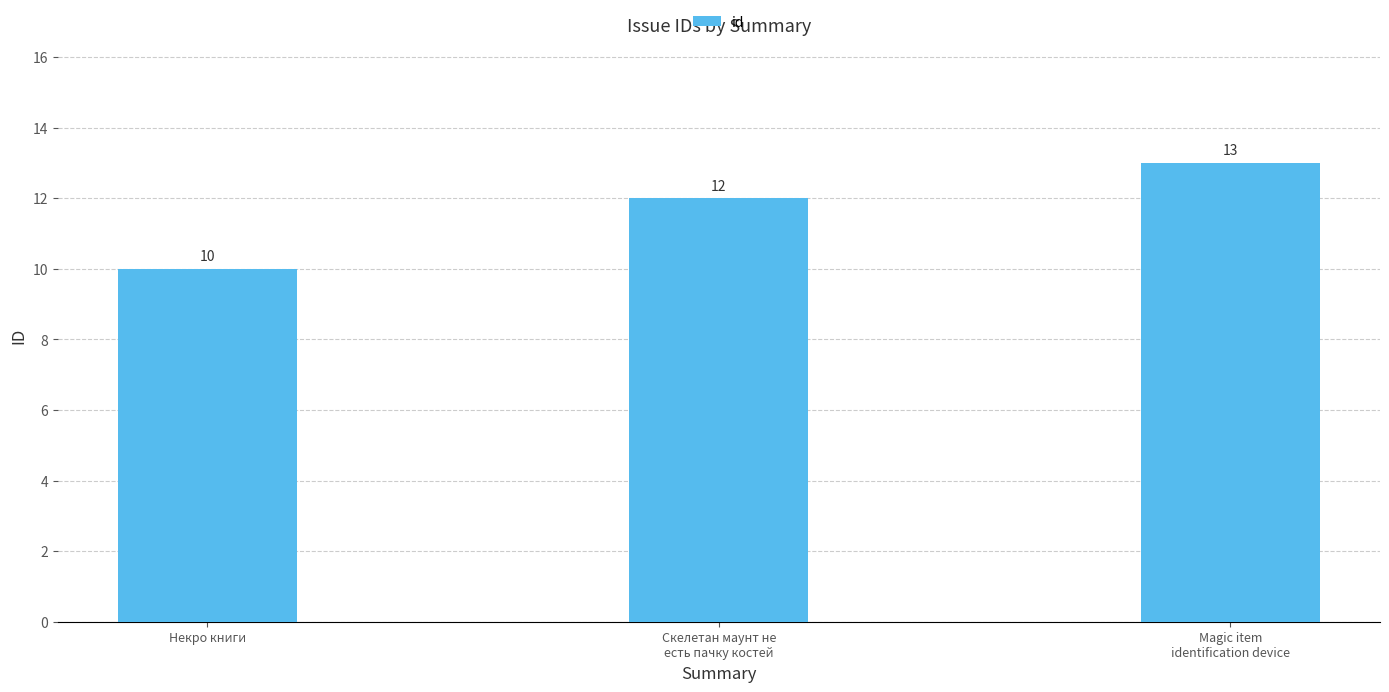

At which category does the chart reach its peak across all series?

Magic item
identification device